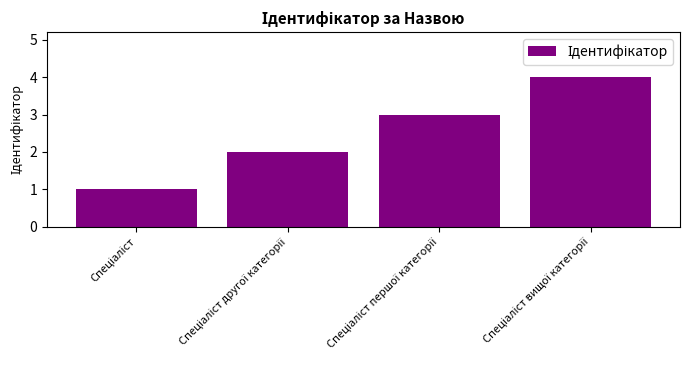

What is the difference between the maximum and minimum values?

3